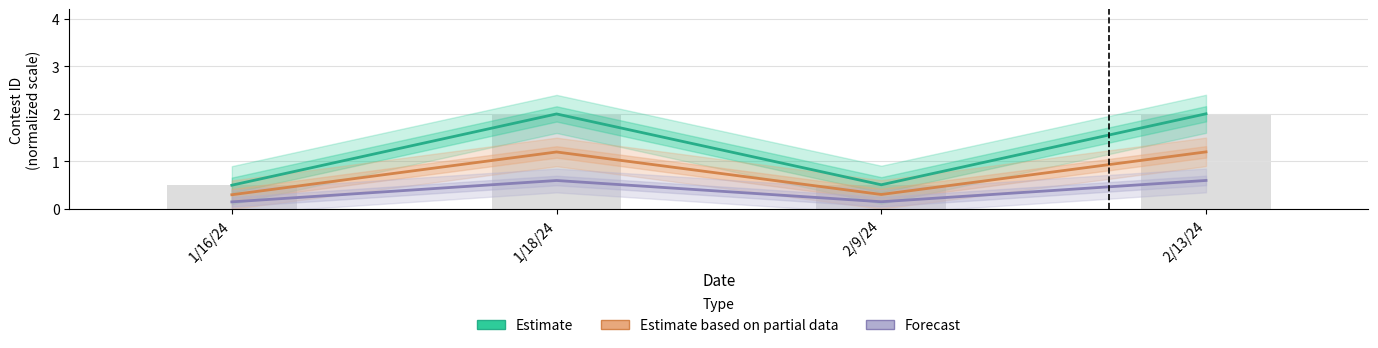

What is the greatest value displayed?

2.0